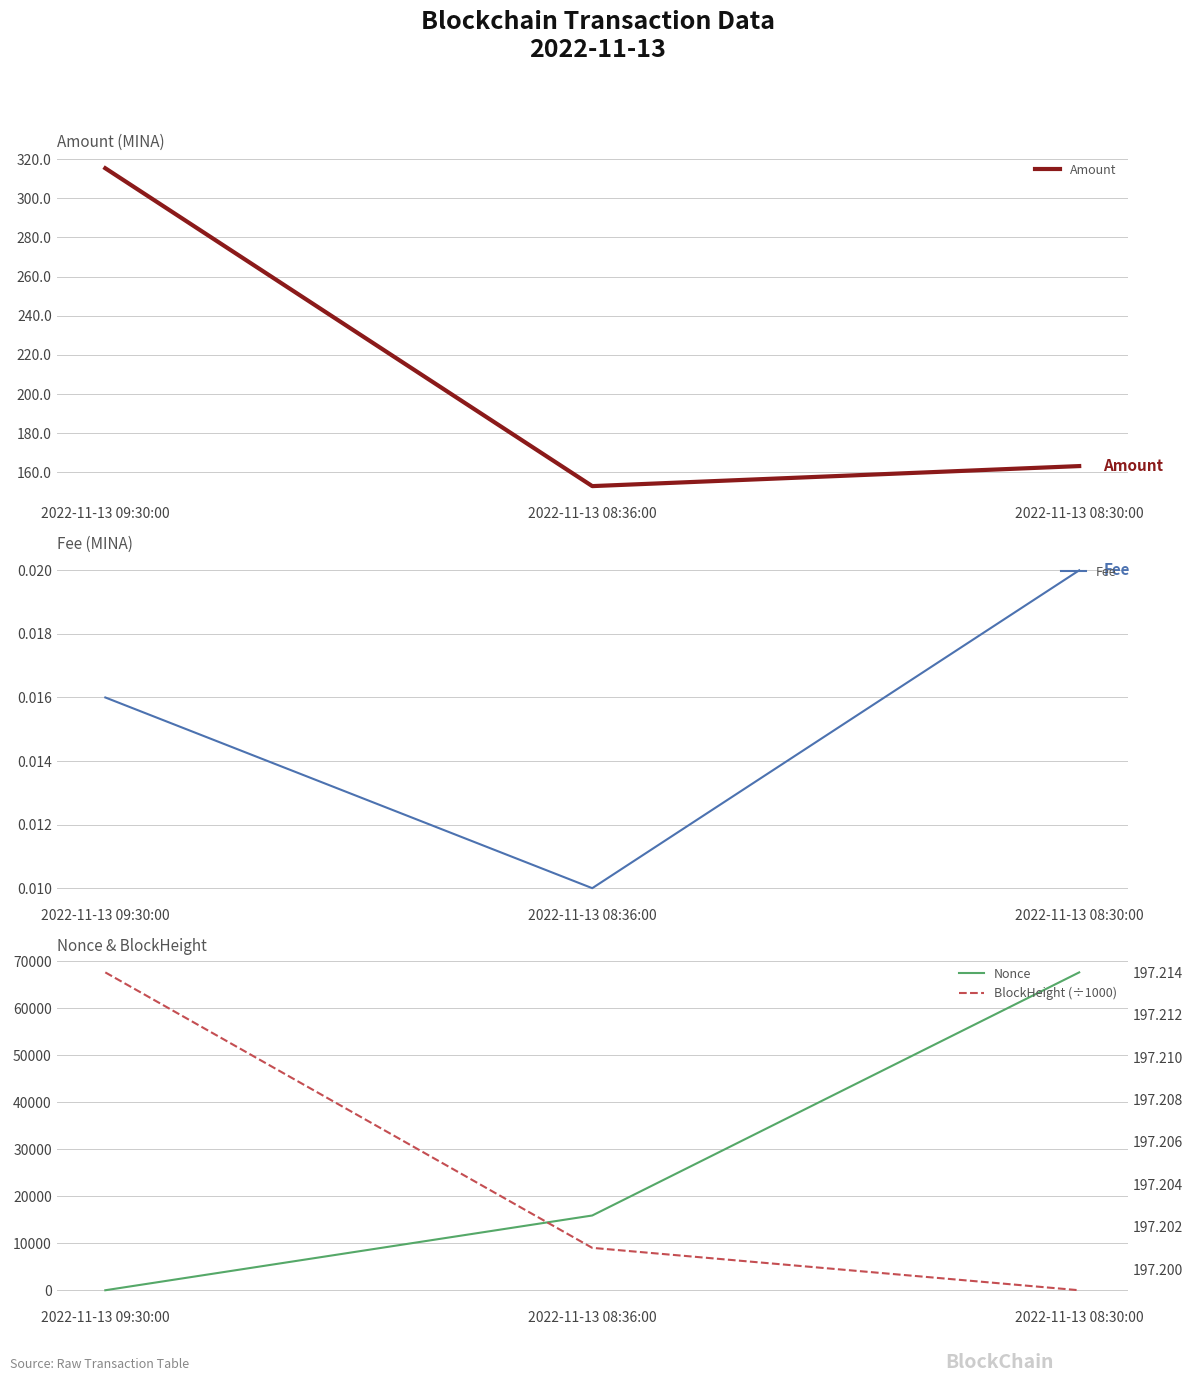

What are all the series names shown in the legend?

Amount, Fee, Nonce, BlockHeight (÷1000)